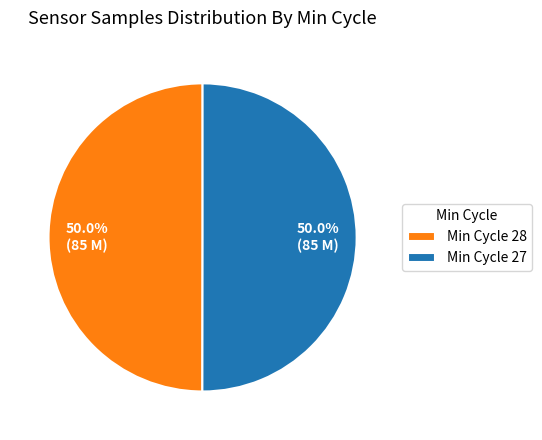

What is the ratio of the value at Min Cycle 27 to the value at Min Cycle 28?

1.0